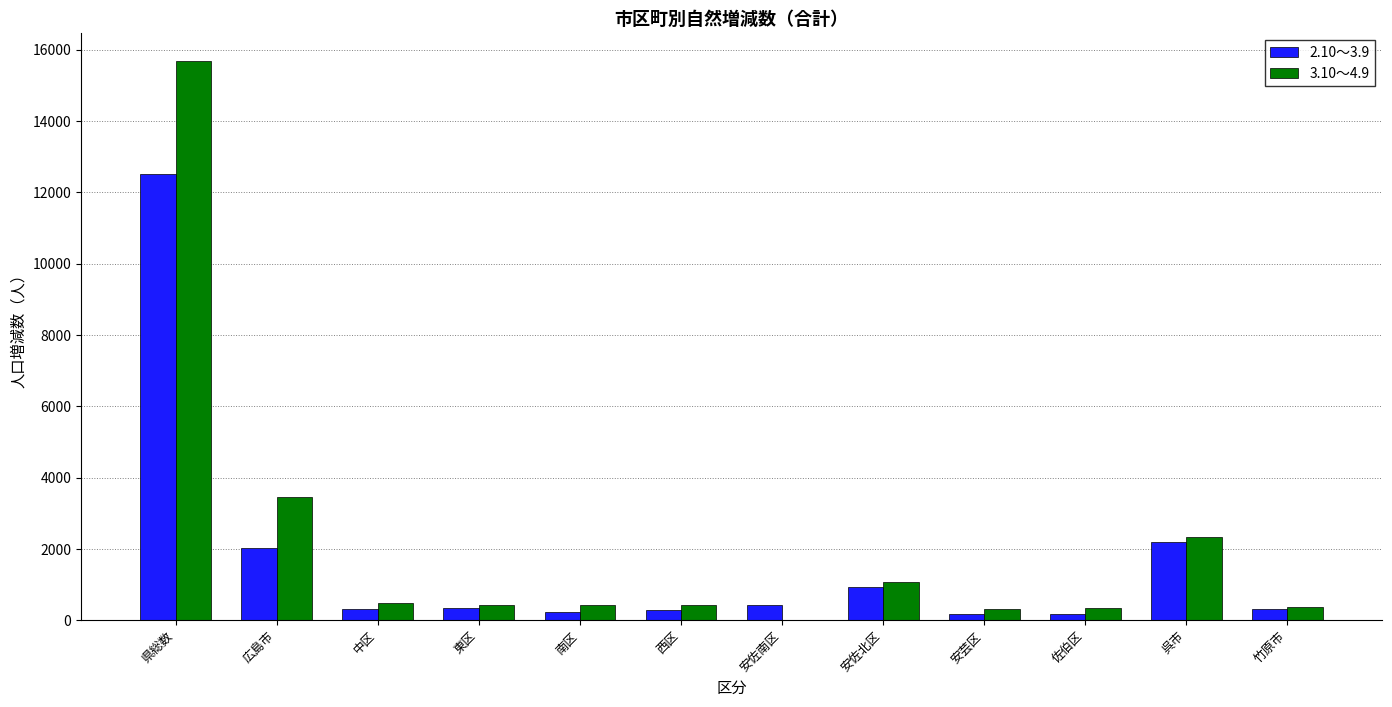

Does the chart contain stacked bars?

No